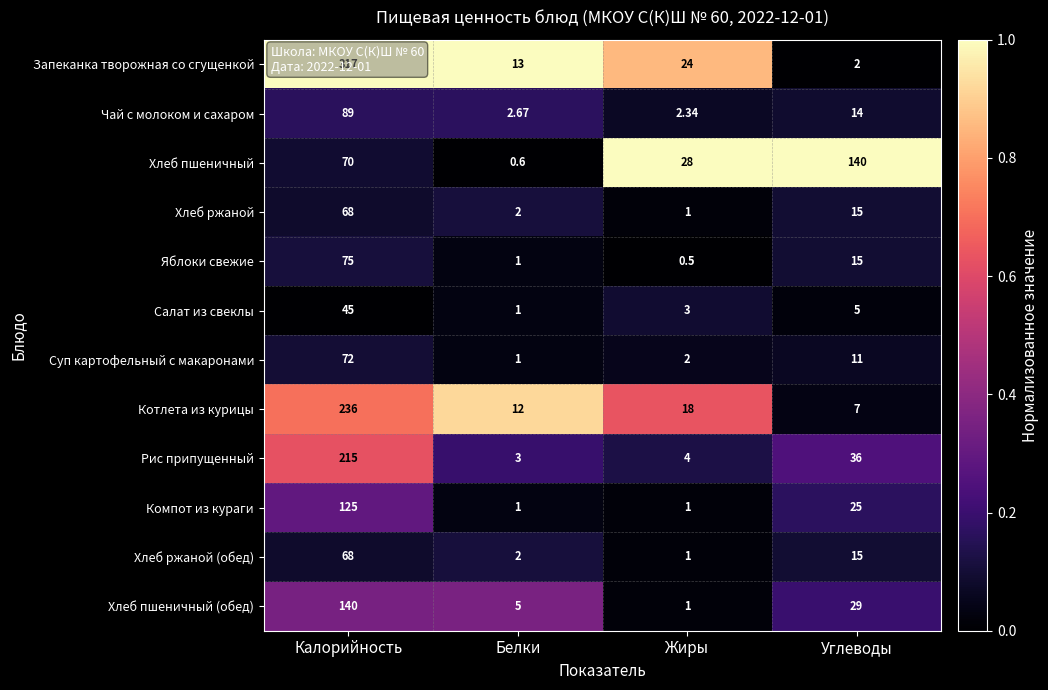

At which label is Запеканка творожная со сгущенкой closest to 159?

Жиры